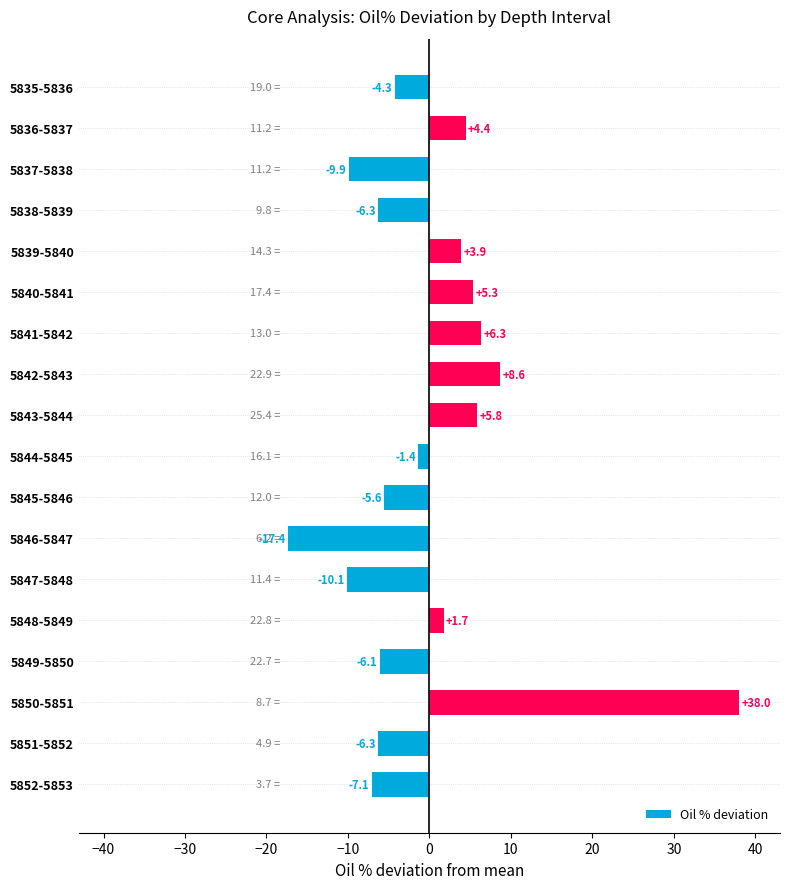

What is the difference between the maximum and second lowest values?

48.1